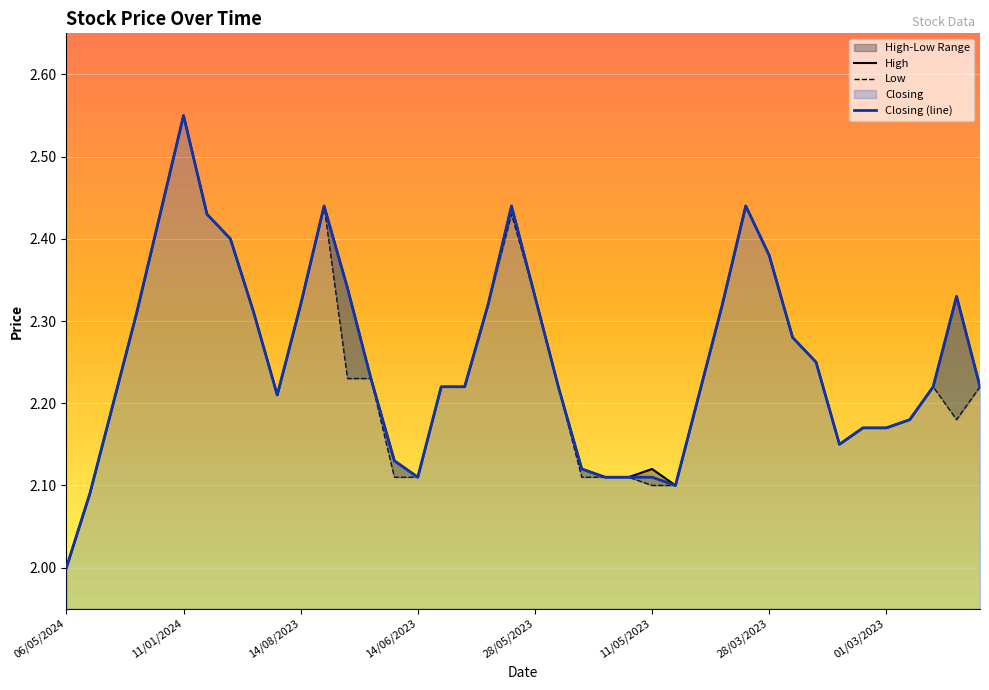

How many data points in Closing are above 2?

39